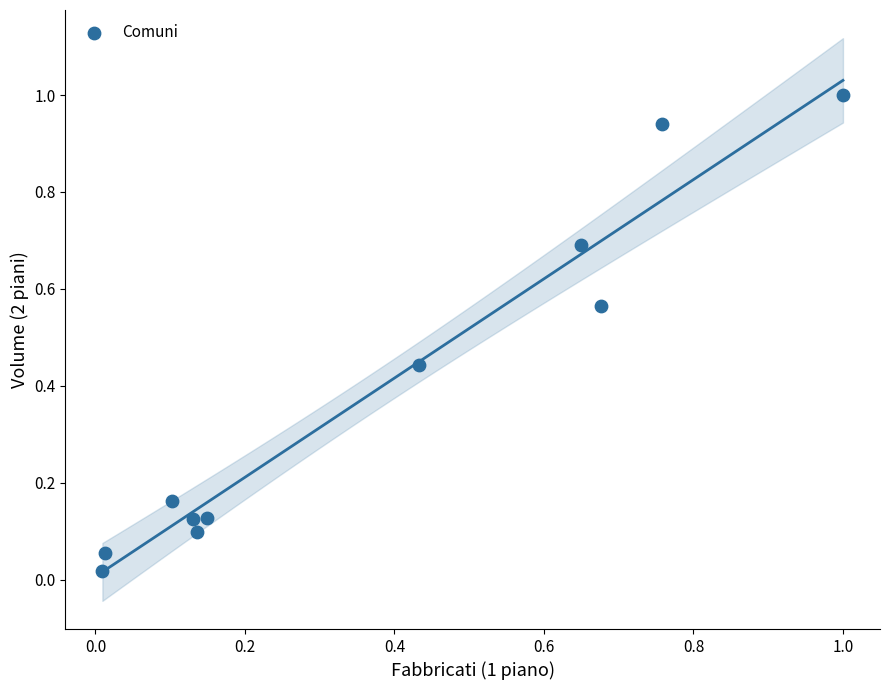

What is the range of Y values (max minus min)?

1.0